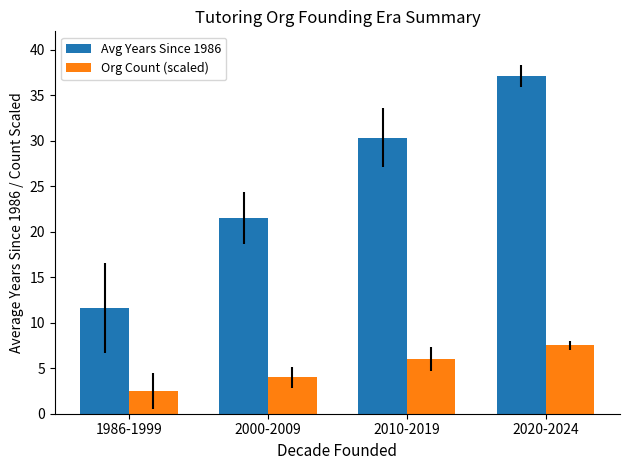

True or false: Org Count (scaled) has a value of 7.5 at 2020-2024.

True